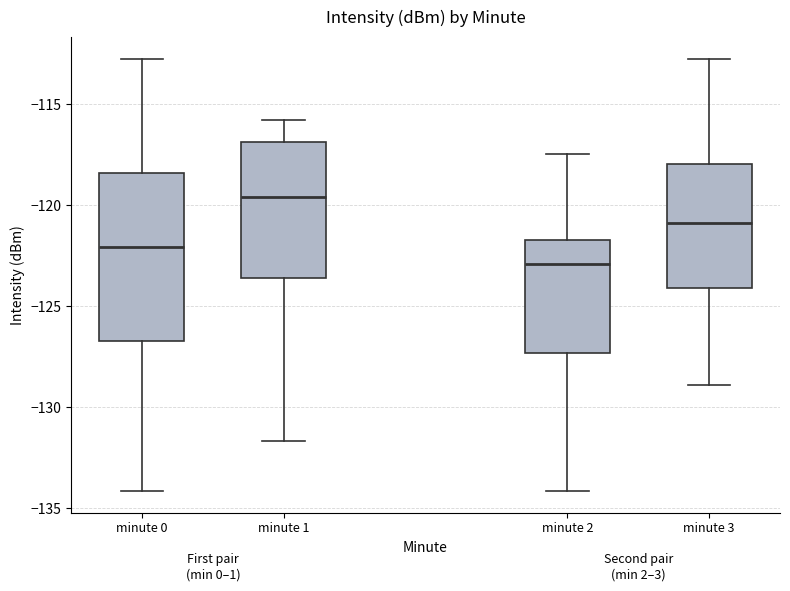

Where is the upper edge of the box for minute 2 on the y-axis? The values are not printed on the chart, so give them approximately, as read against the axis.

-121.5